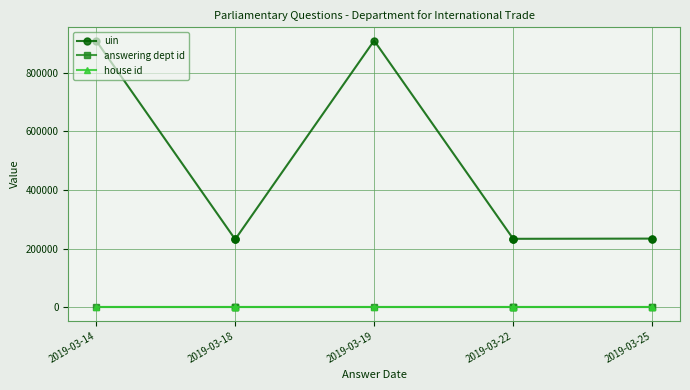

Rank the series by their maximum value, from lowest to highest.

house id, answering dept id, uin